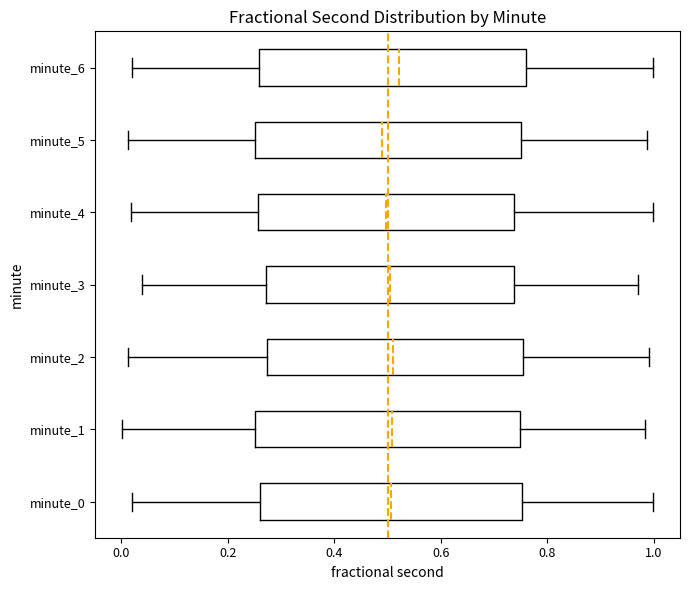

Reading bottom to top, transcribe this box plot: for each box, give where its median line is, the range the box spans, and where its two whiskers end, as read against the x-axis. The values are not printed on the chart, so give them approximately, as read against the axis.

minute_0: median 0.50, box 0.26 to 0.76, whiskers 0.02 to 1.00
minute_1: median 0.50, box 0.26 to 0.74, whiskers 0.00 to 0.98
minute_2: median 0.52, box 0.28 to 0.76, whiskers 0.02 to 1.00
minute_3: median 0.50, box 0.28 to 0.74, whiskers 0.04 to 0.96
minute_4: median 0.50, box 0.26 to 0.74, whiskers 0.02 to 1.00
minute_5: median 0.48, box 0.26 to 0.76, whiskers 0.02 to 0.98
minute_6: median 0.52, box 0.26 to 0.76, whiskers 0.02 to 1.00